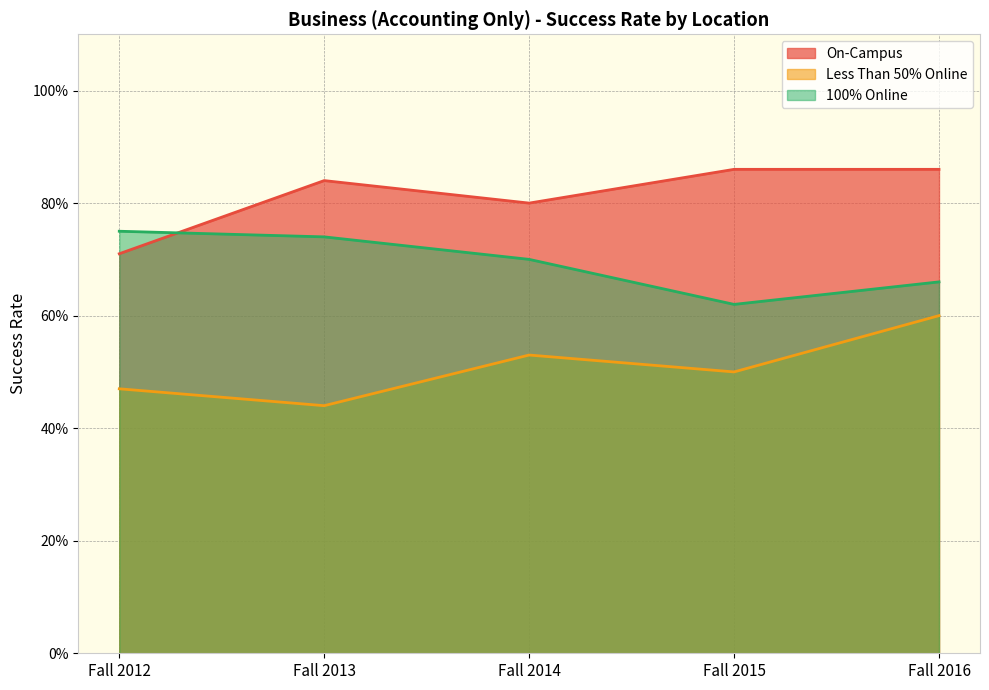

True or false: On-Campus and 100% Online cross at least once.

True